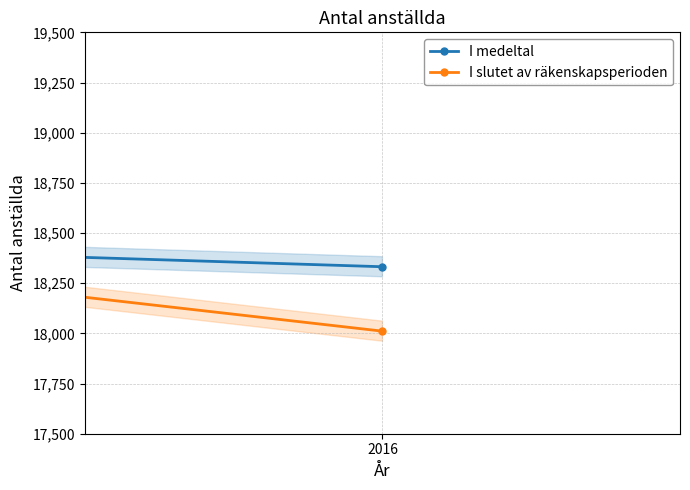

Which category has the lowest value in the I medeltal series?

2016